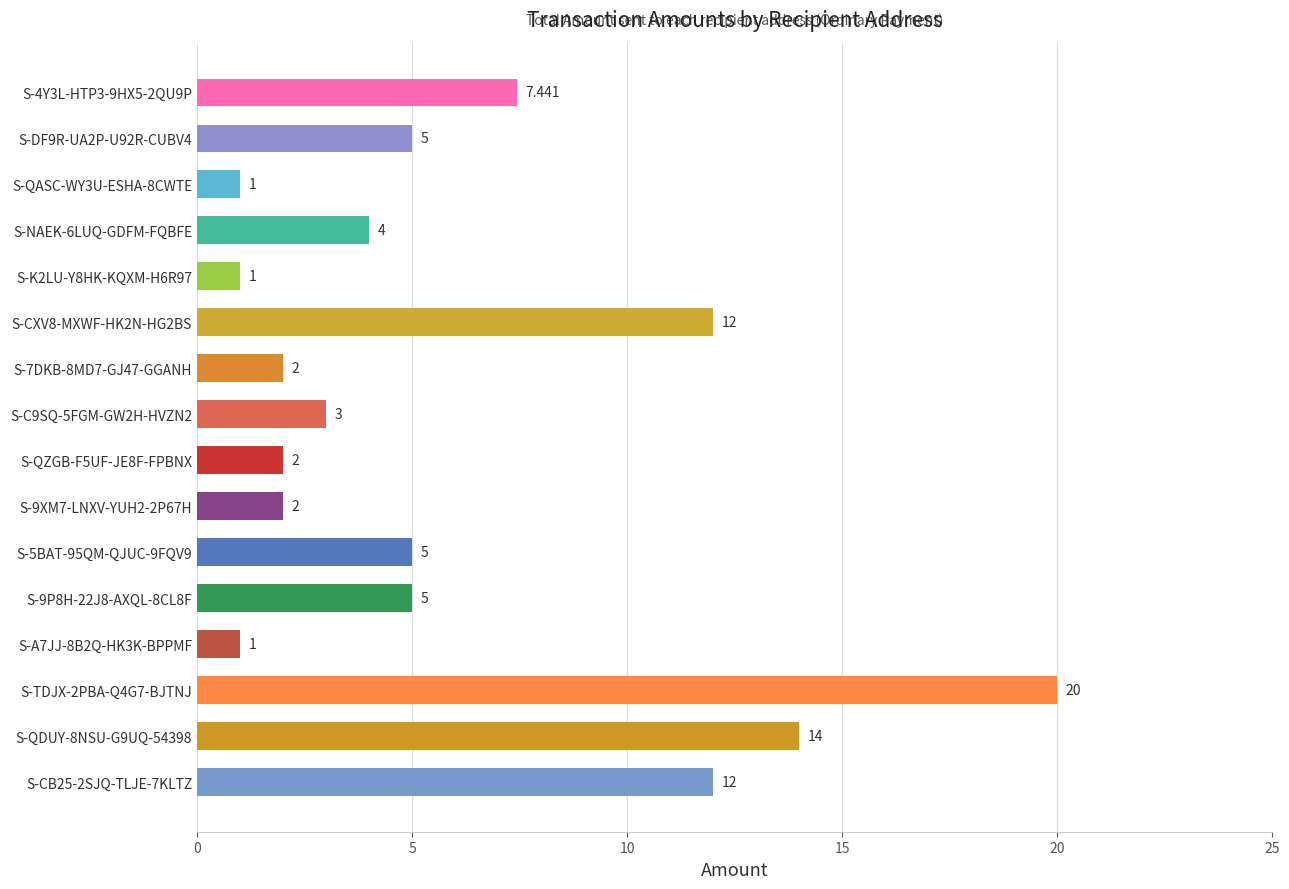

What is the sum of all values?

96.4